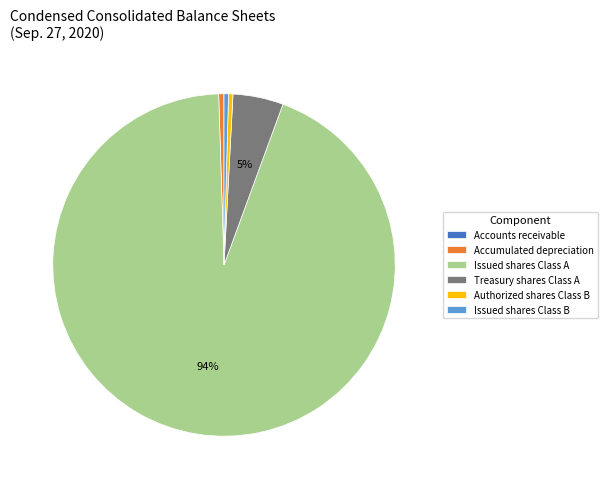

True or false: Accumulated depreciation accounts for 0% of the total.

True